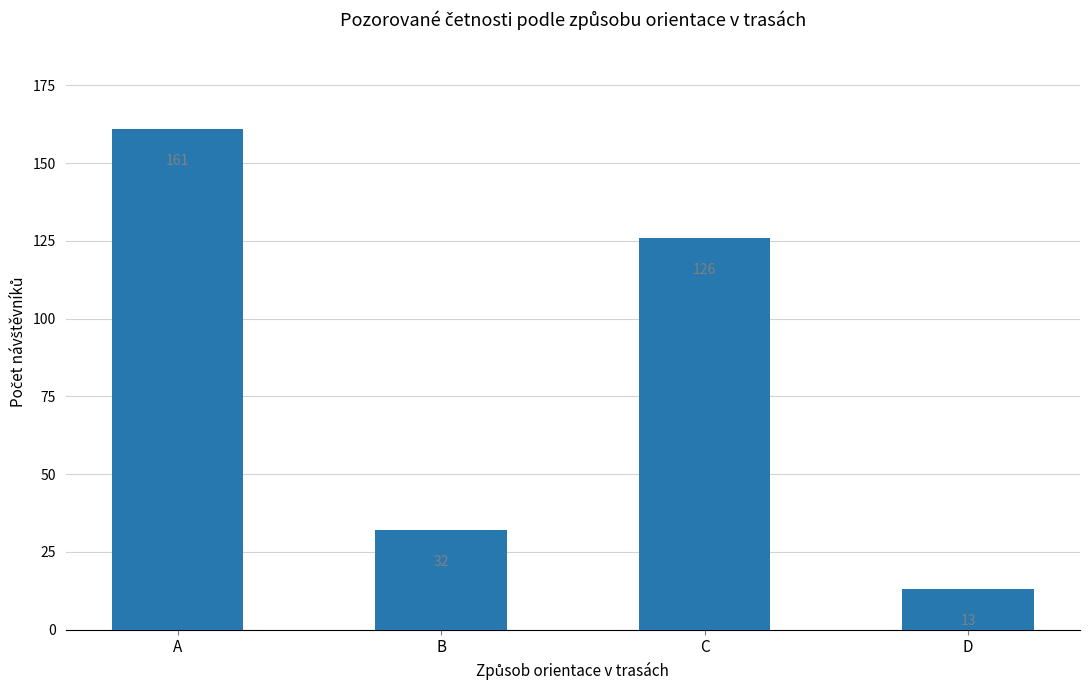

Which category has the lowest value across all series?

D